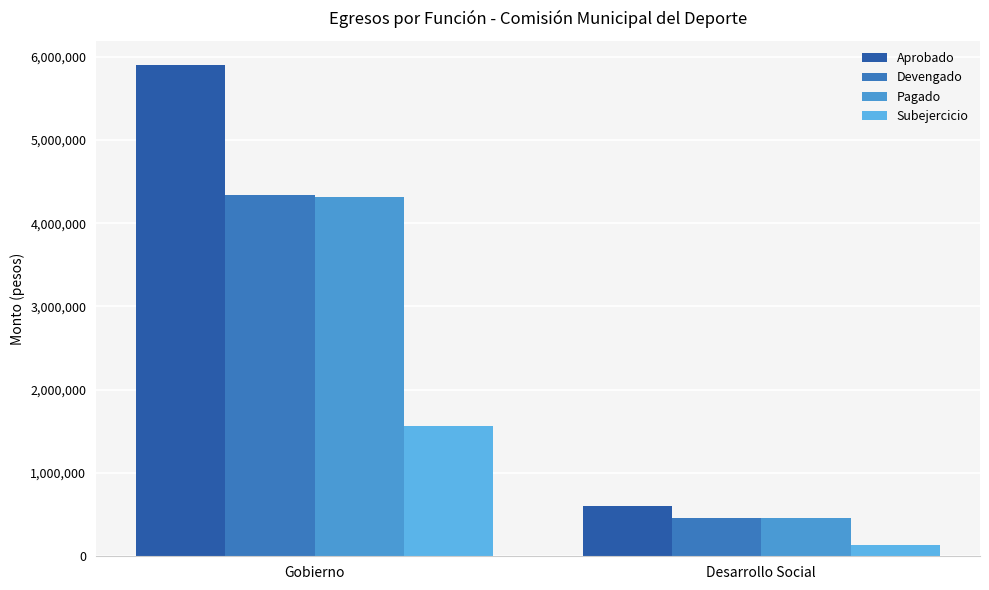

Reading right to left, transcribe all the data shown in this chart.

Aprobado: Desarrollo Social=605300.0	Gobierno=5896300.0
Devengado: Desarrollo Social=464249.8	Gobierno=4335463.7
Pagado: Desarrollo Social=464249.8	Gobierno=4309690.7
Subejercicio: Desarrollo Social=141050.2	Gobierno=1560836.3